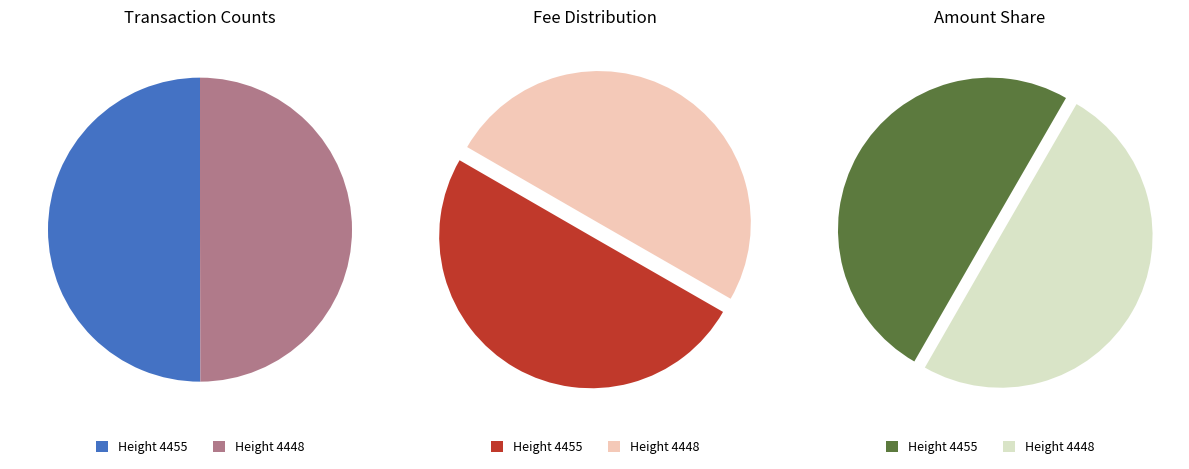

Is there any slice that represents more than half of the pie?

Yes